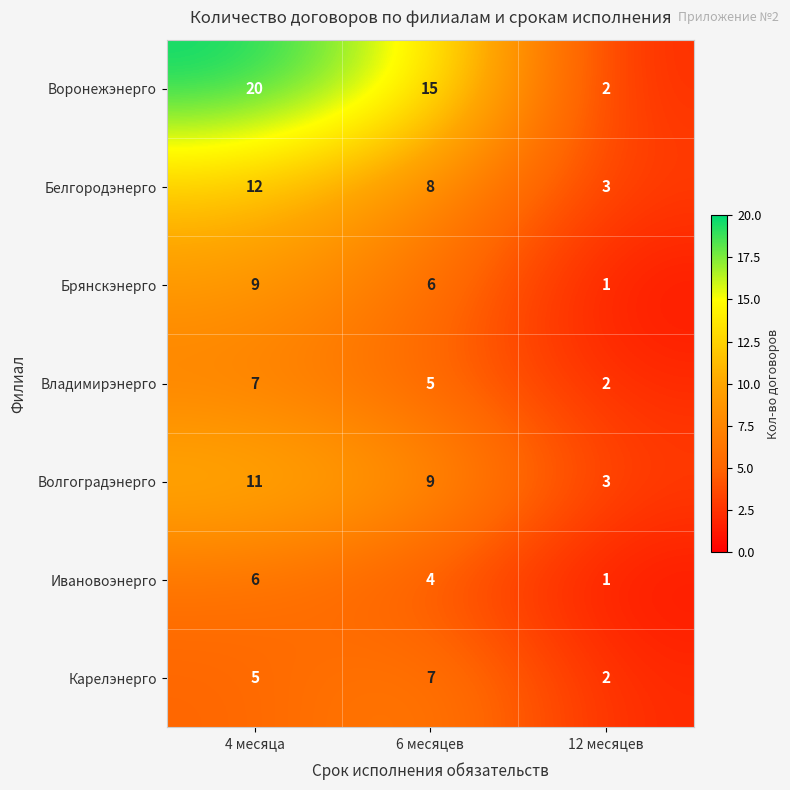

Reading left to right, list all the values displayed in this chart.

Воронежэнерго: 20	15	2
Белгородэнерго: 12	8	3
Брянскэнерго: 9	6	1
Владимирэнерго: 7	5	2
Волгоградэнерго: 11	9	3
Ивановоэнерго: 6	4	1
Карелэнерго: 5	7	2